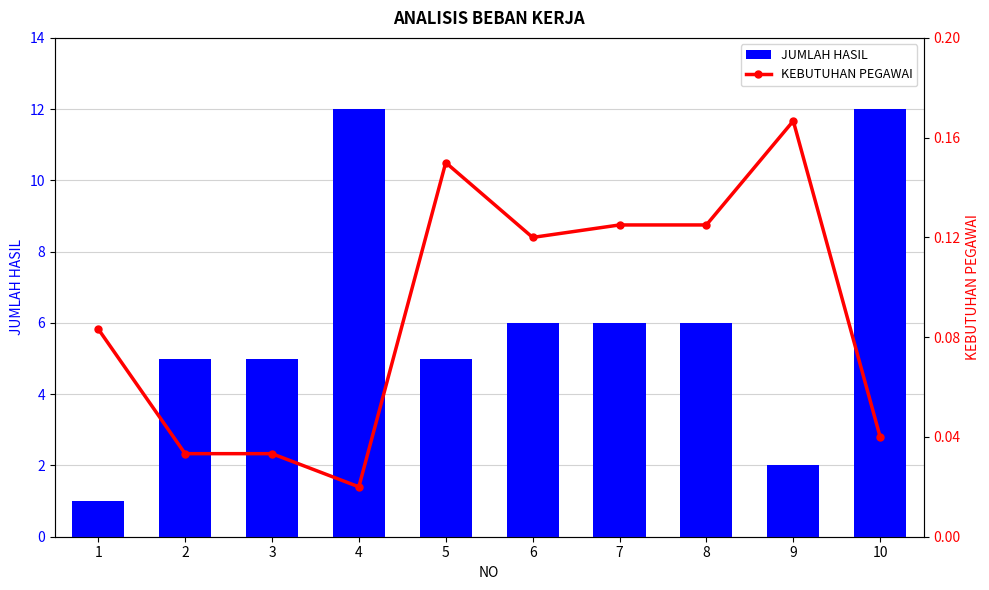

What are all the series names shown in the legend?

JUMLAH HASIL, KEBUTUHAN PEGAWAI